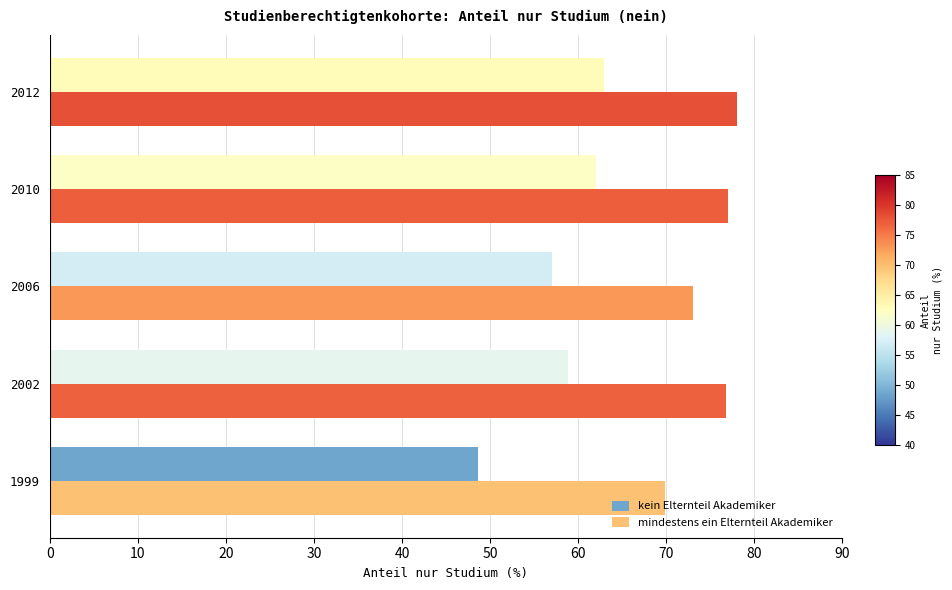

What is the total value across all series at 2002?

135.6